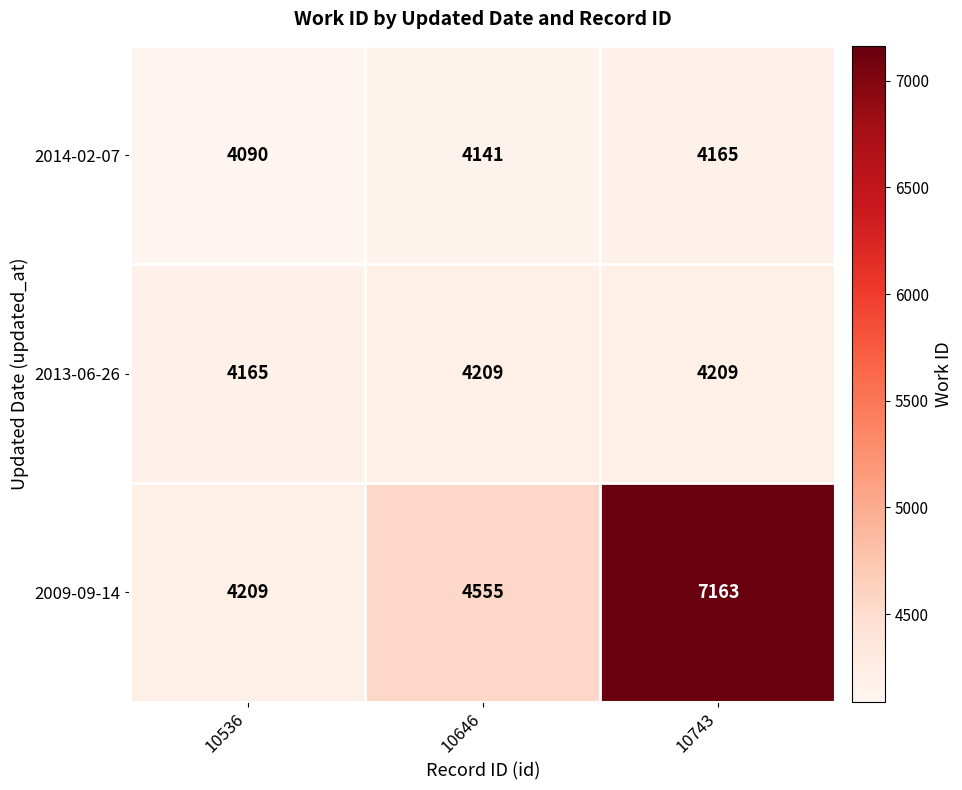

How many 2009-09-14 values are between 4209 and 7163?

3